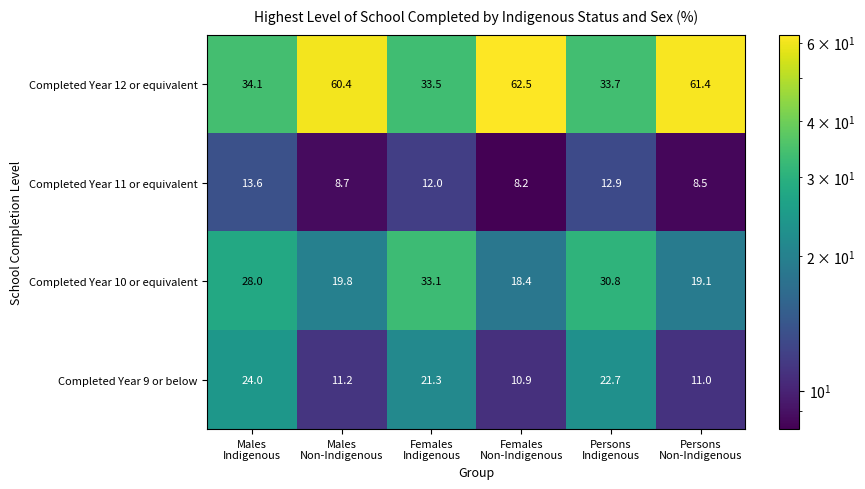

What is the sum of all Completed Year 9 or below values?

101.1